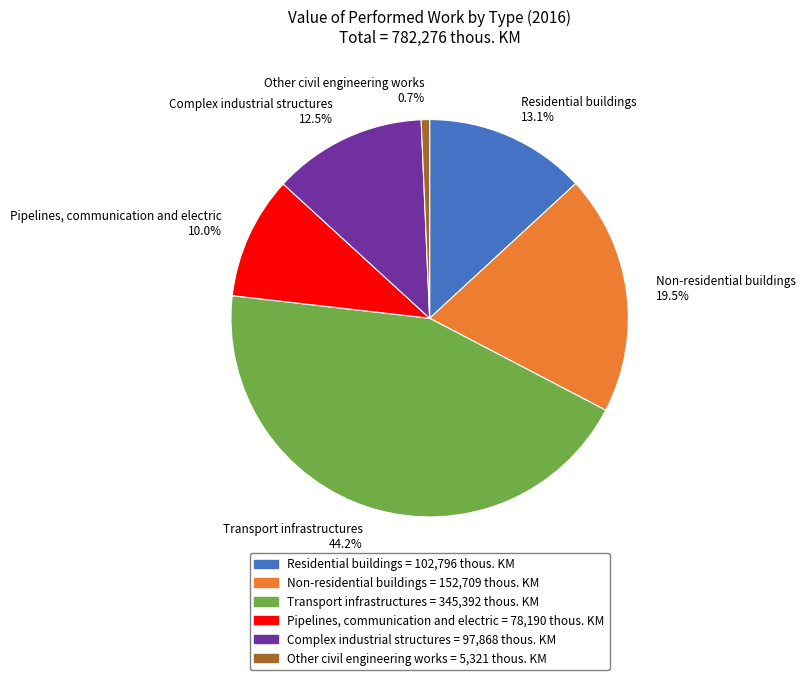

Does any single category account for the majority?

No